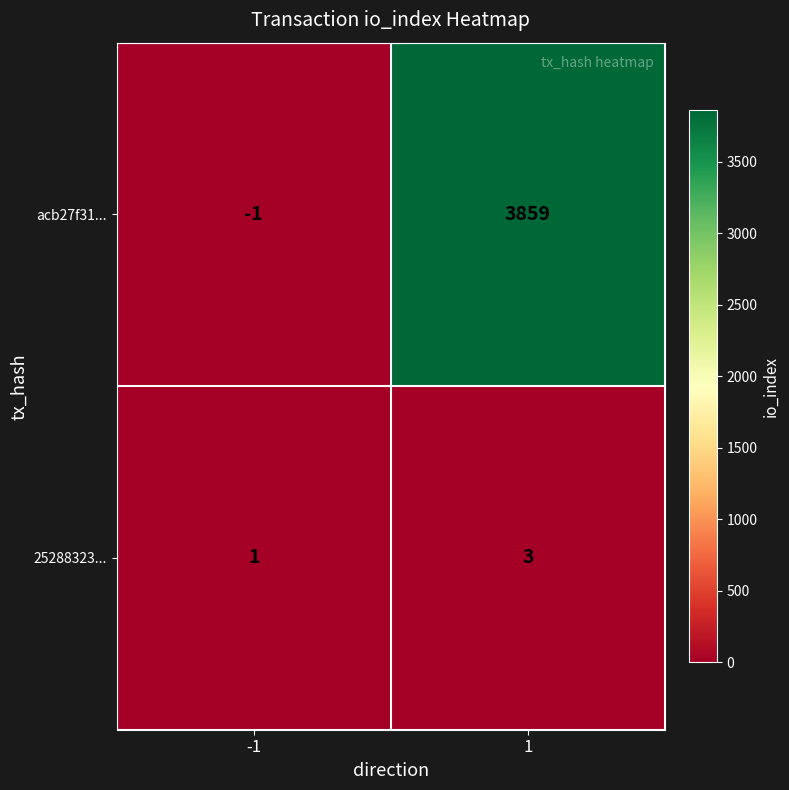

Is it true that acb27f31... equals 3859 at 1?

True